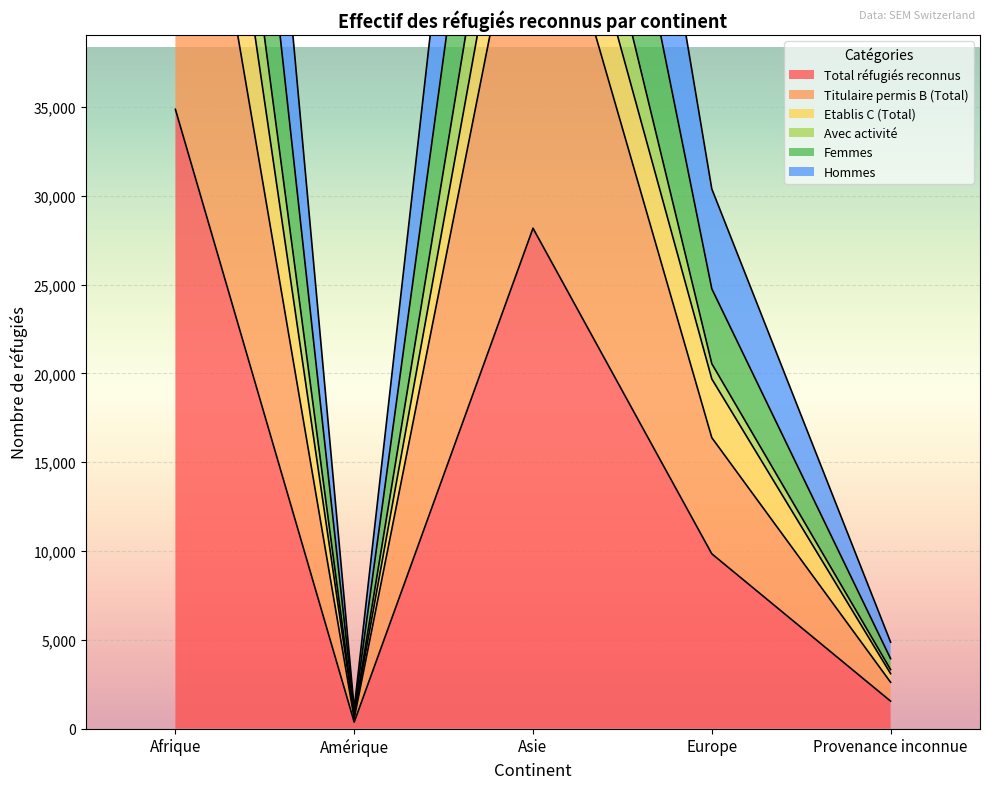

Which category has the lowest value across all series?

Amérique